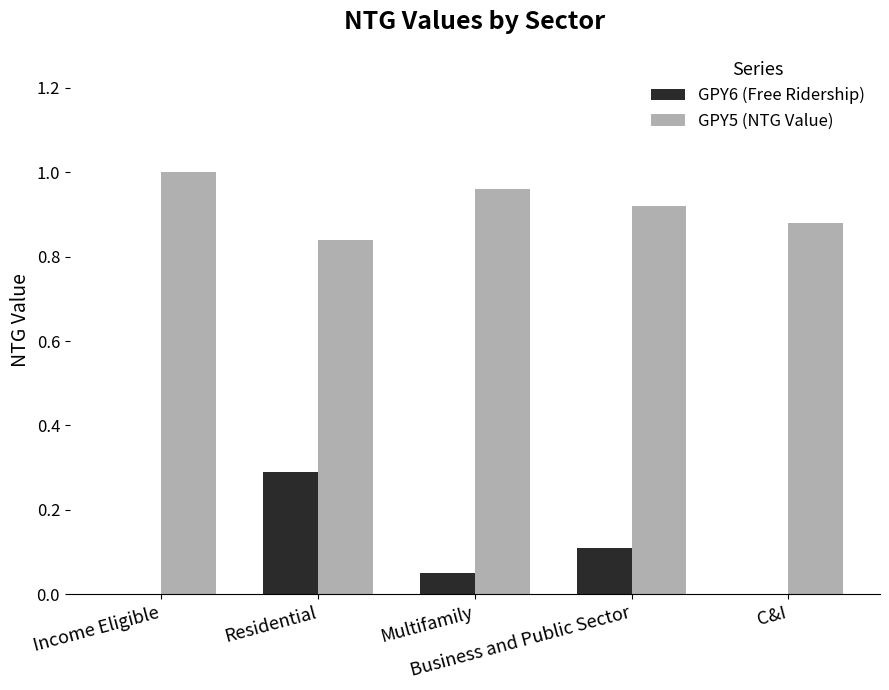

Which series has the largest total across all categories?

GPY5 (NTG Value)